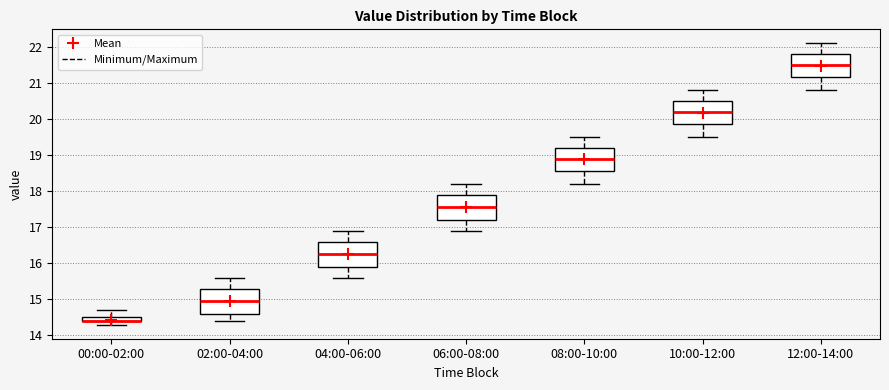

Where does the median line of the box for 12:00-14:00 sit on the y-axis? The values are not printed on the chart, so give them approximately, as read against the axis.

21.5